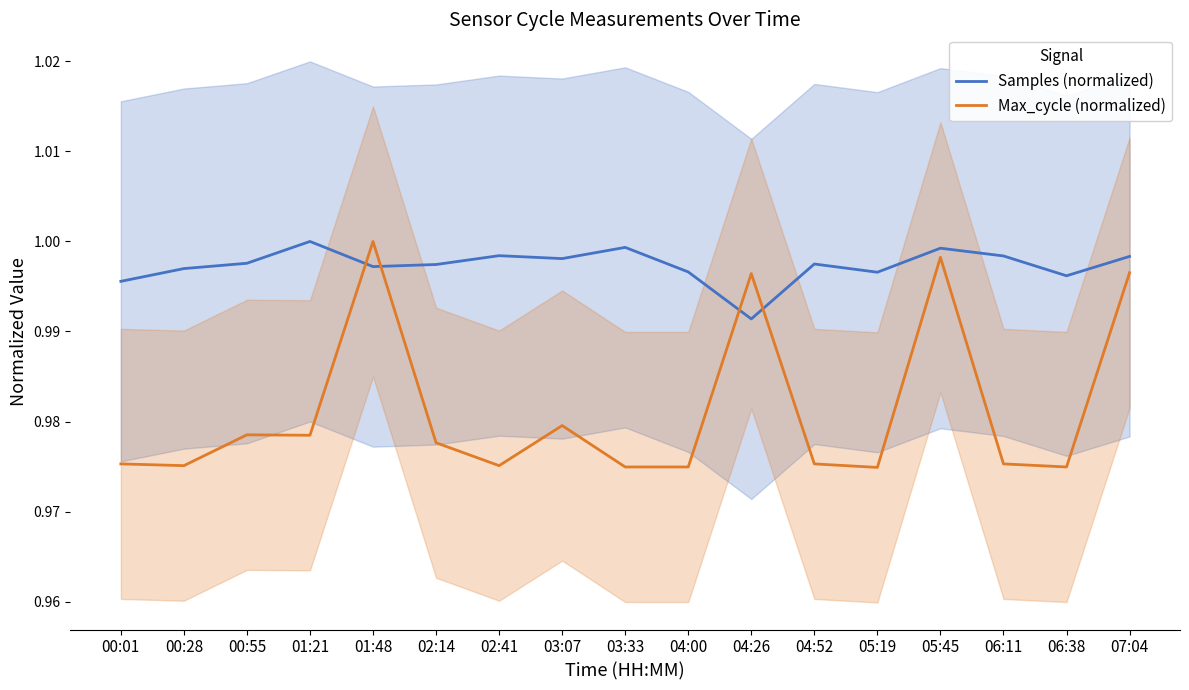

At which category does the chart reach its minimum across all series?

05:19